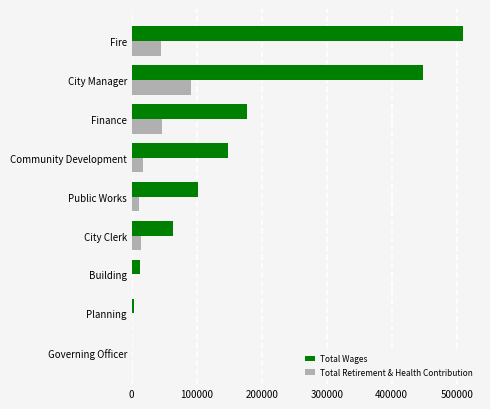

Which series changed the most between Public Works and Governing Officer?

Total Wages